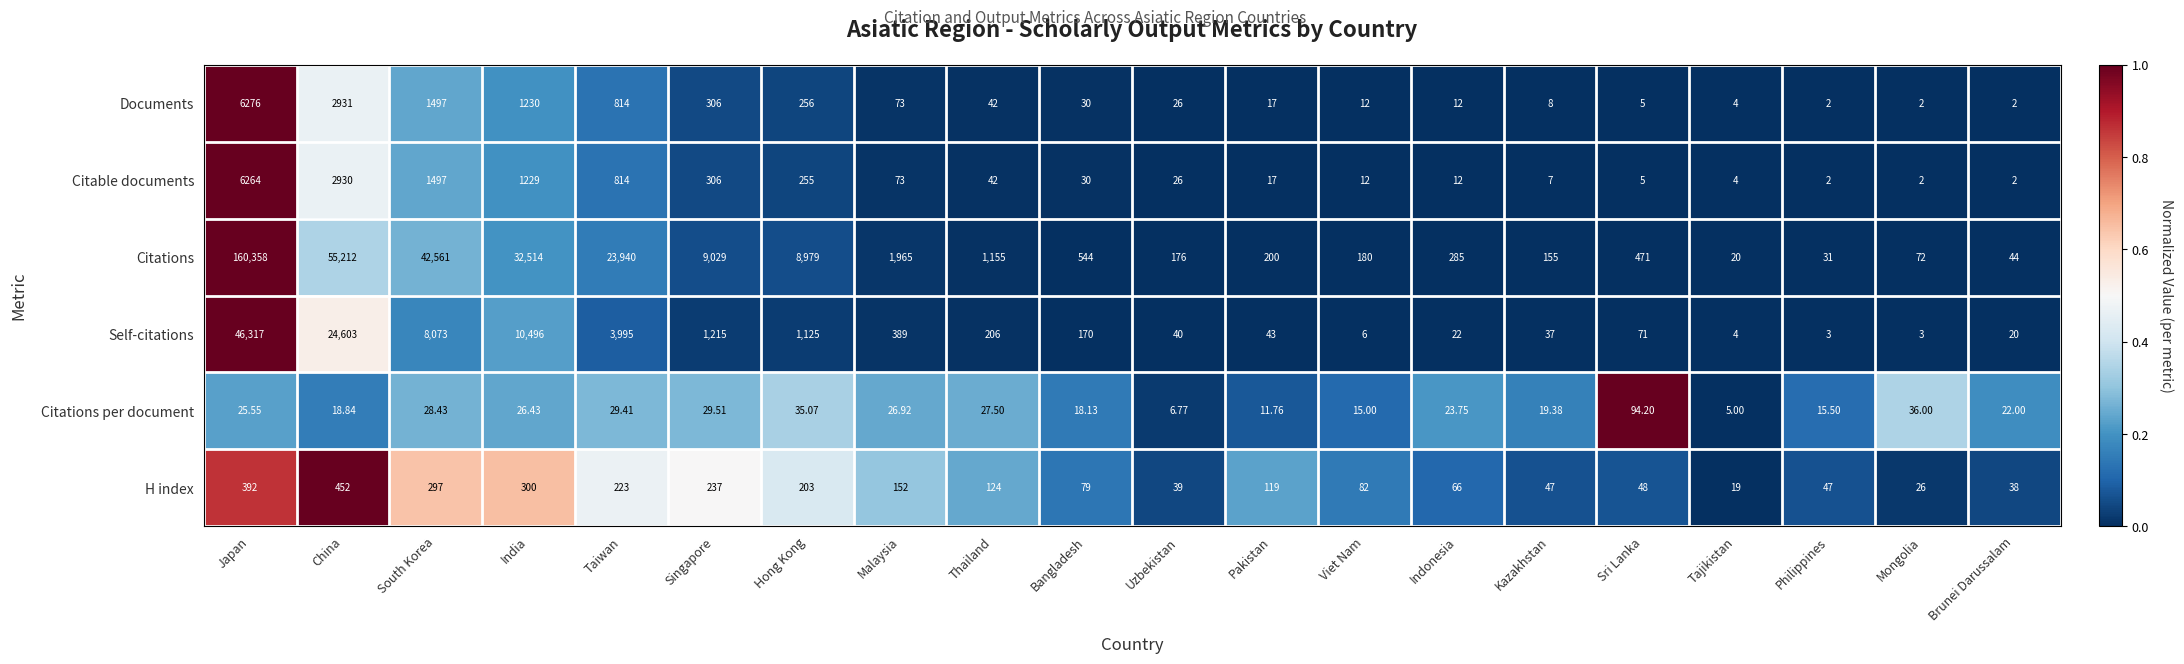

Which category has the highest value across all series?

Japan